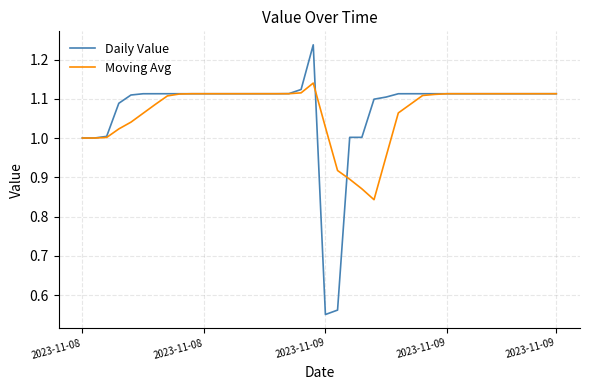

Rank the series by their maximum value, from lowest to highest.

Moving Avg, Daily Value